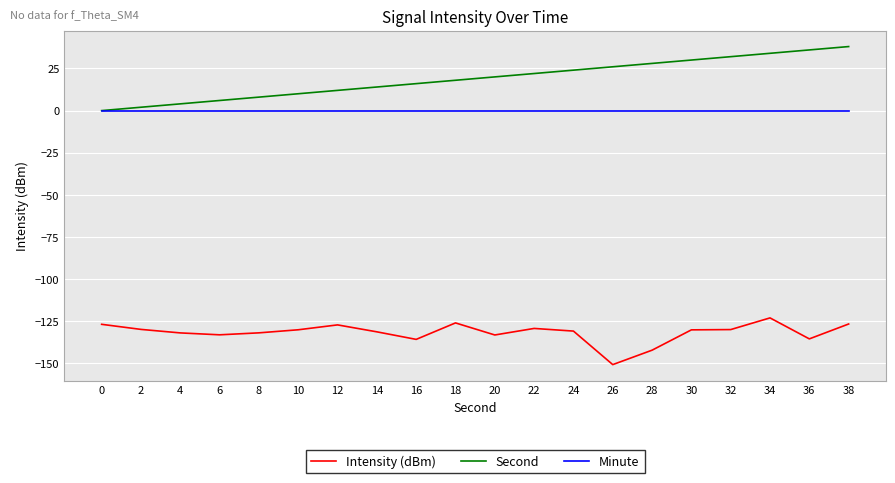

Does the chart display data point markers on the line(s)?

No